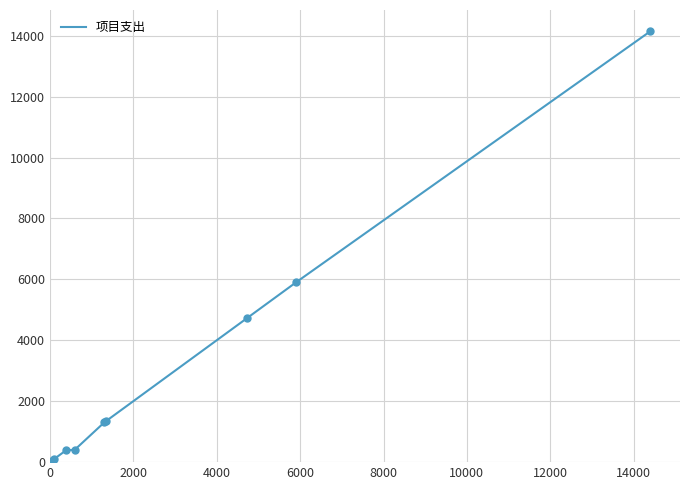

What is the maximum value shown in the chart?

14140.8